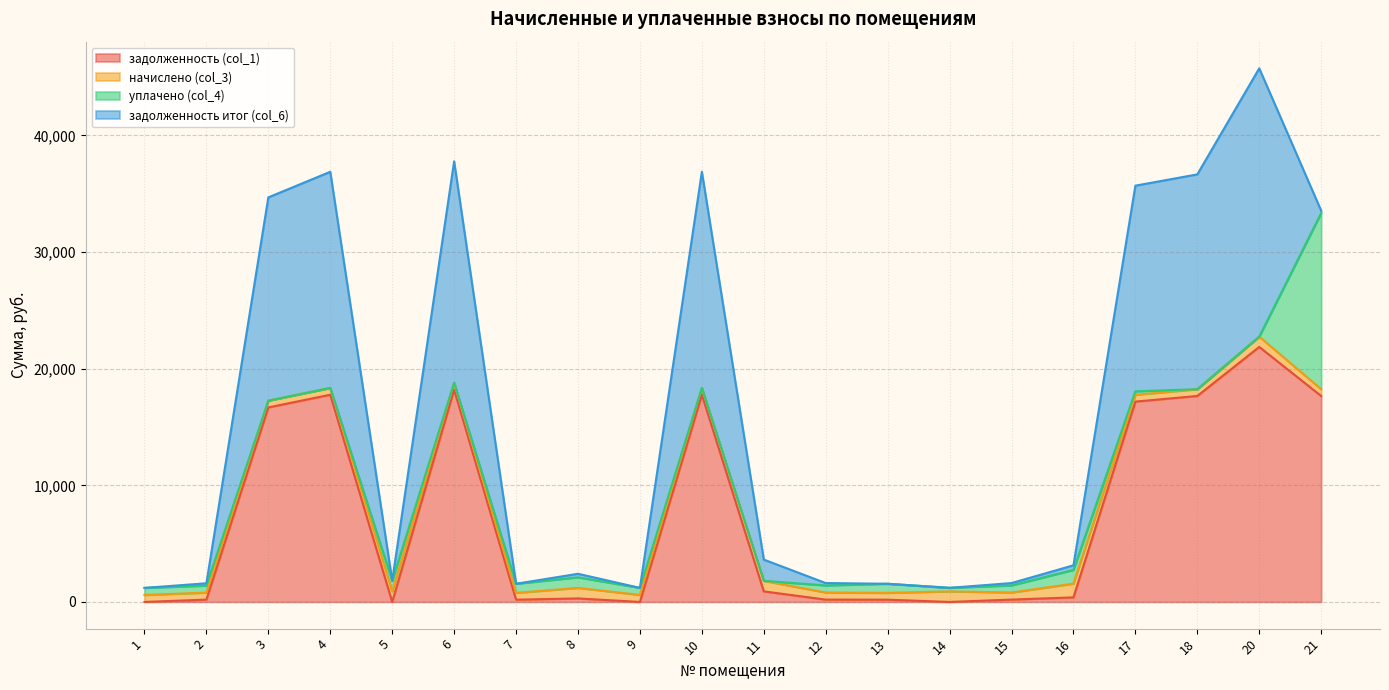

What is the difference between the second highest and second lowest values in the начислено (col_3) series?

324.7